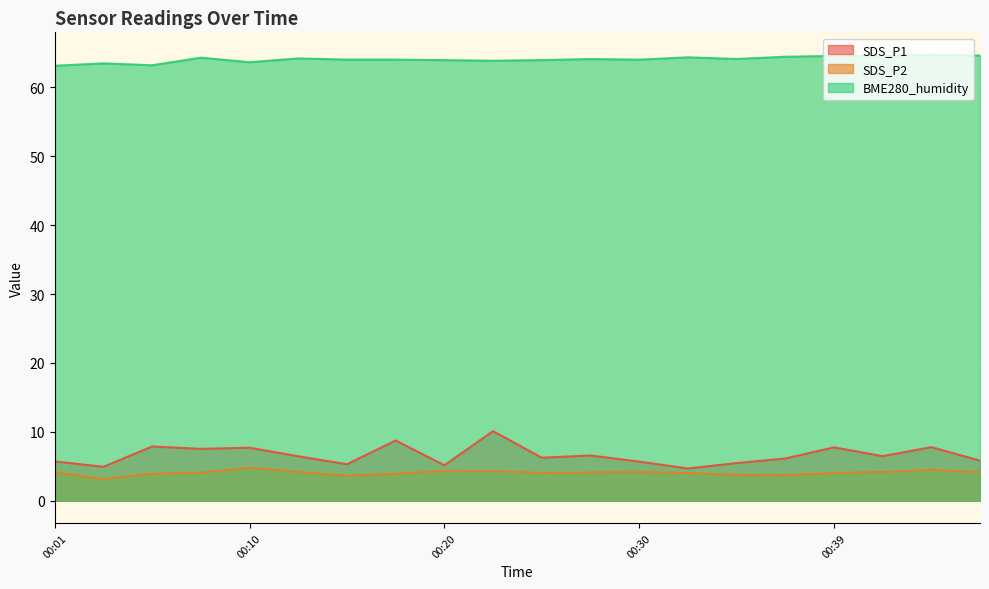

Does the chart display data point markers on the line(s)?

No